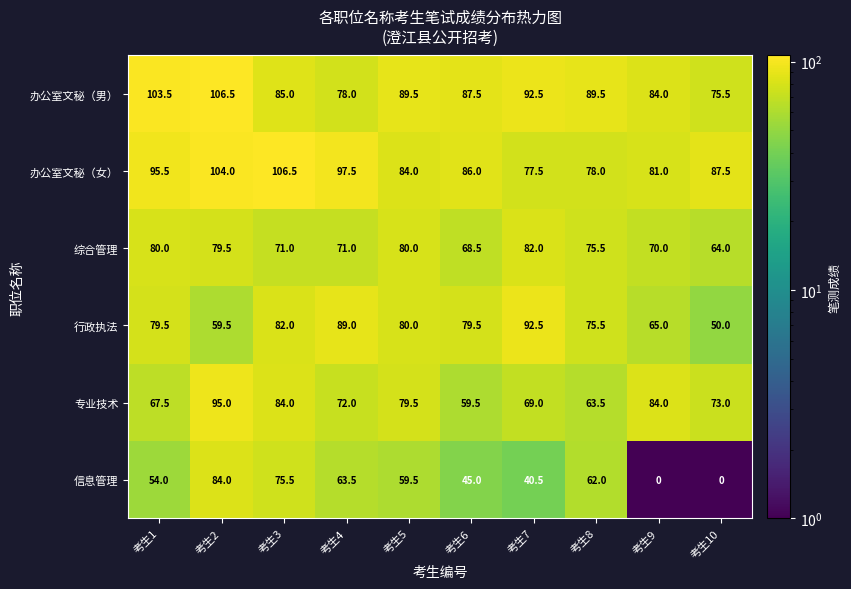

Read the 办公室文秘（女） value at 考生10.

87.5